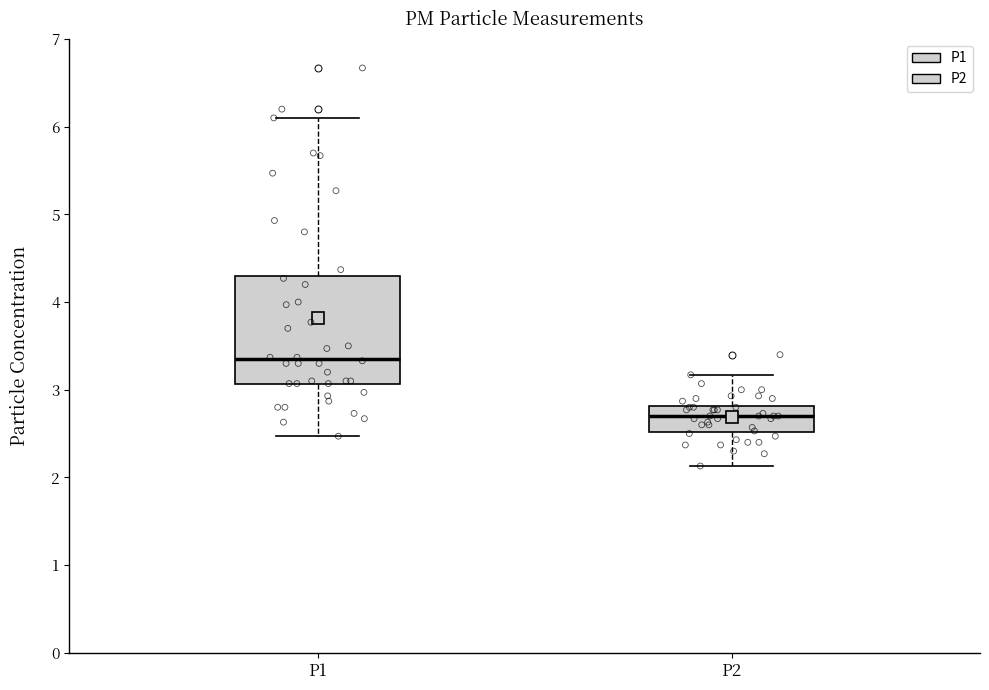

Where is the lower edge of the box for P1 on the y-axis? The values are not printed on the chart, so give them approximately, as read against the axis.

3.1